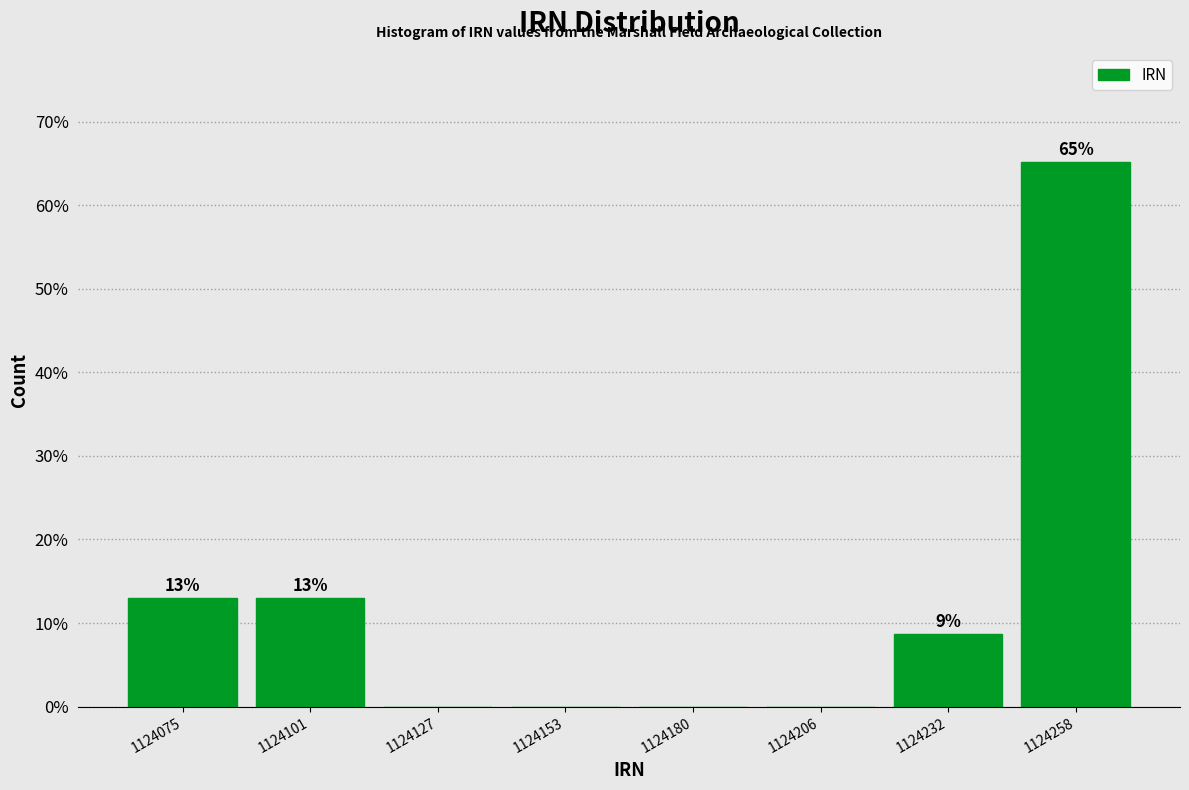

Over which range of the x-axis is the bar tallest?

1124245 to 1124270